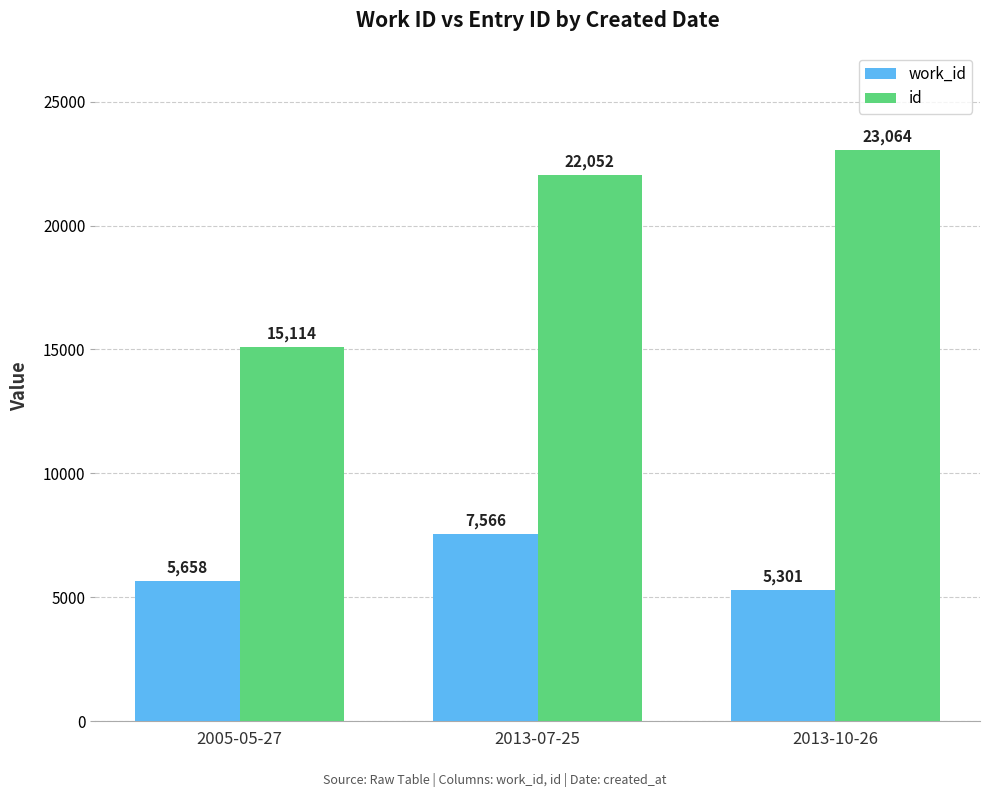

What is the maximum value for id?

23064